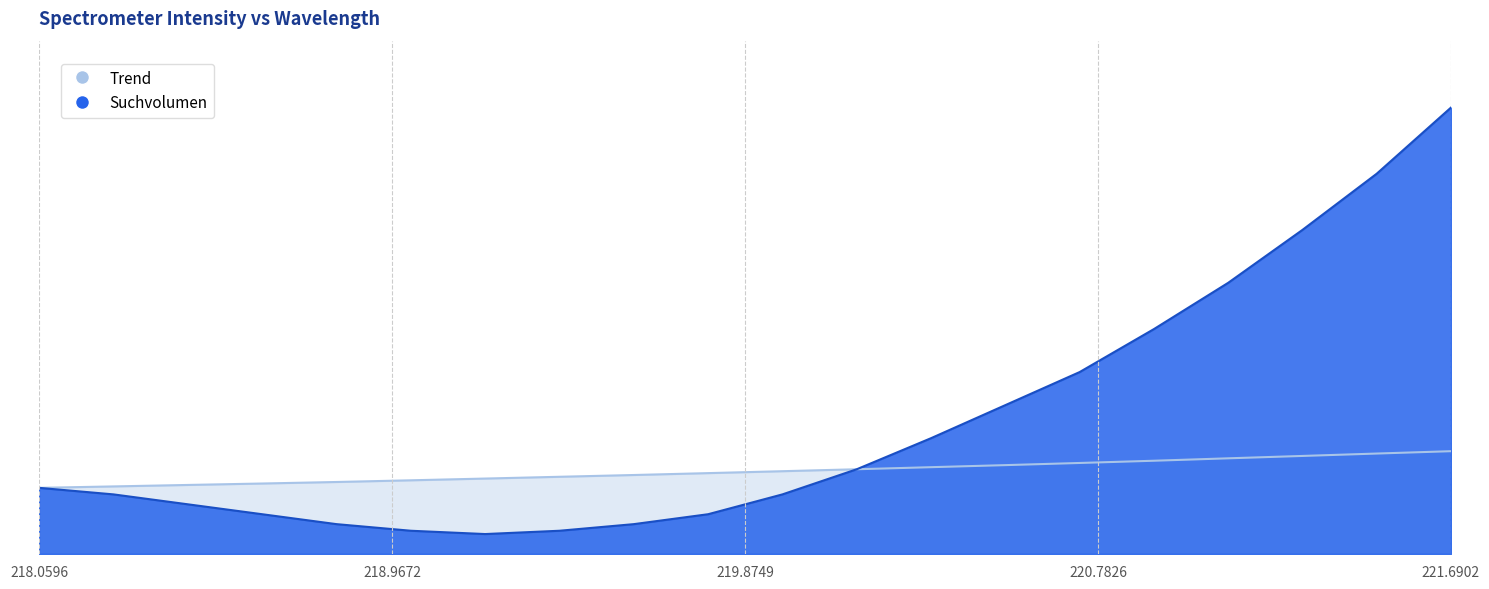

At which category is the sum across all series the highest?

221.6902